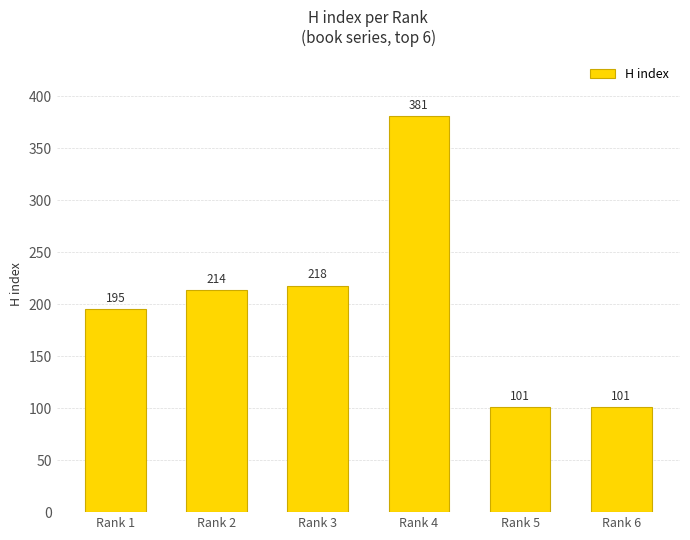

What value does the data have at Rank 5, to the nearest 5?

100